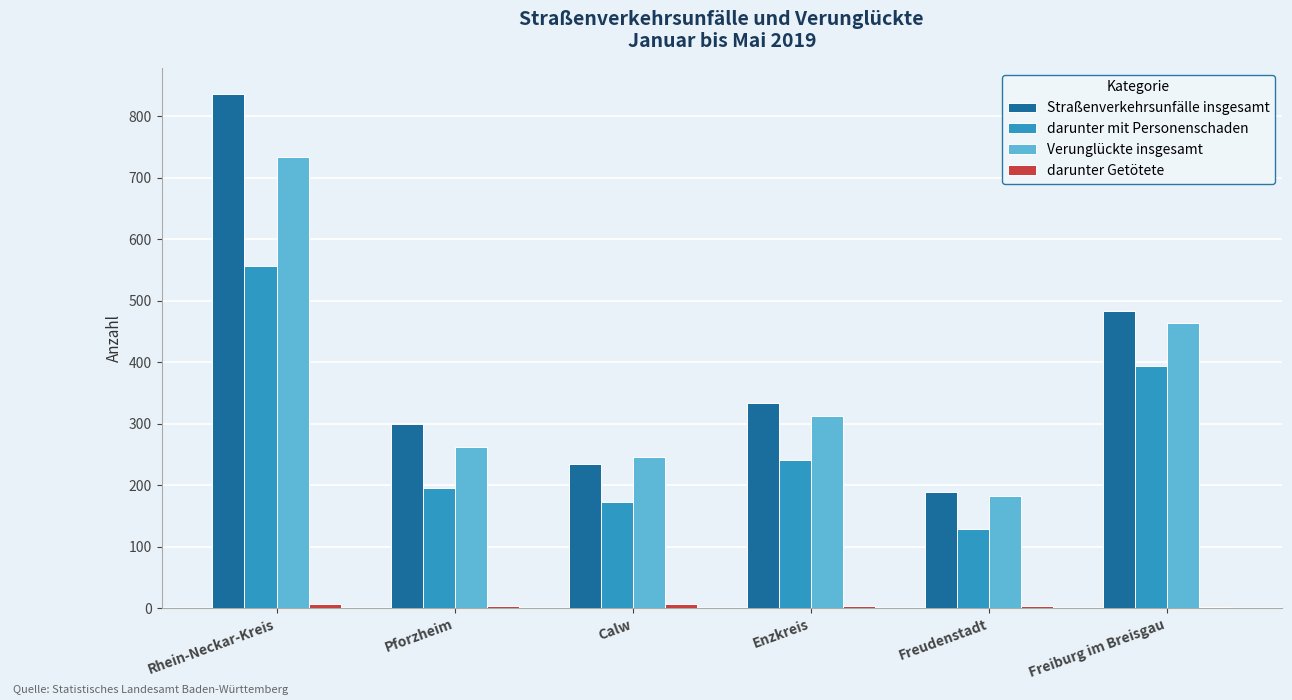

At which label does Verunglückte insgesamt first exceed 313?

Rhein-Neckar-Kreis